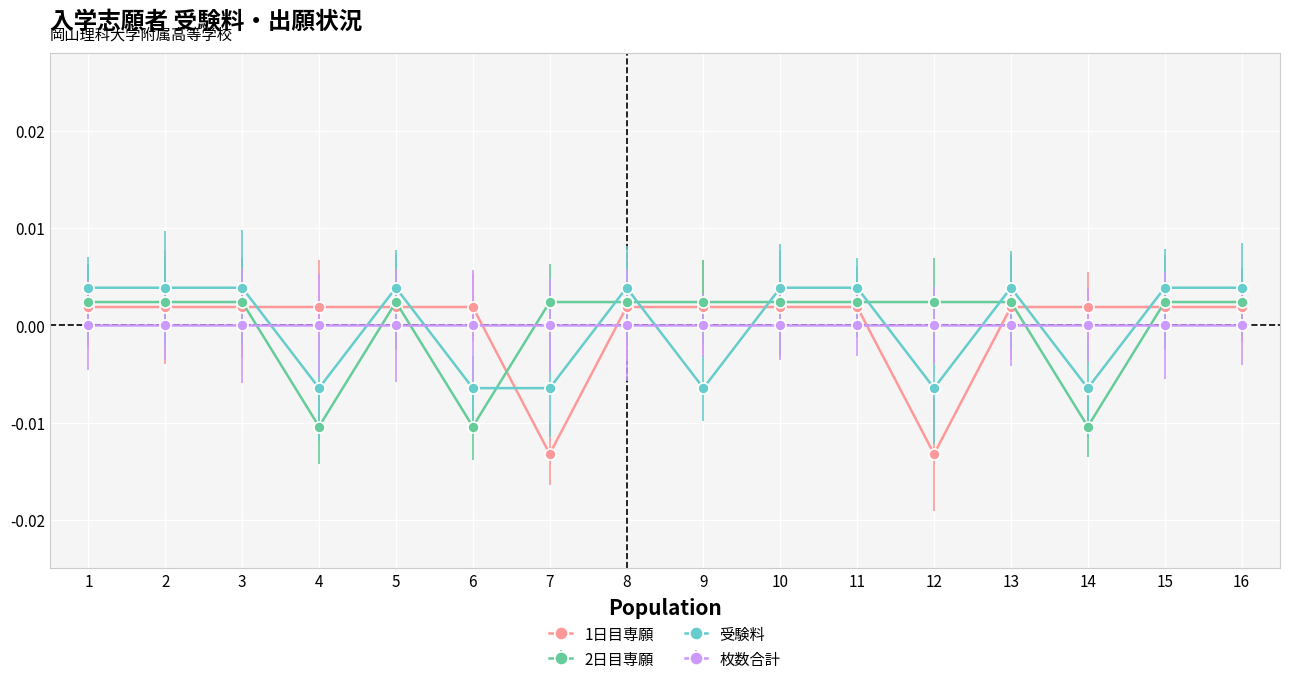

Is it true that 1日目専願 equals 0.0 at 4?

True